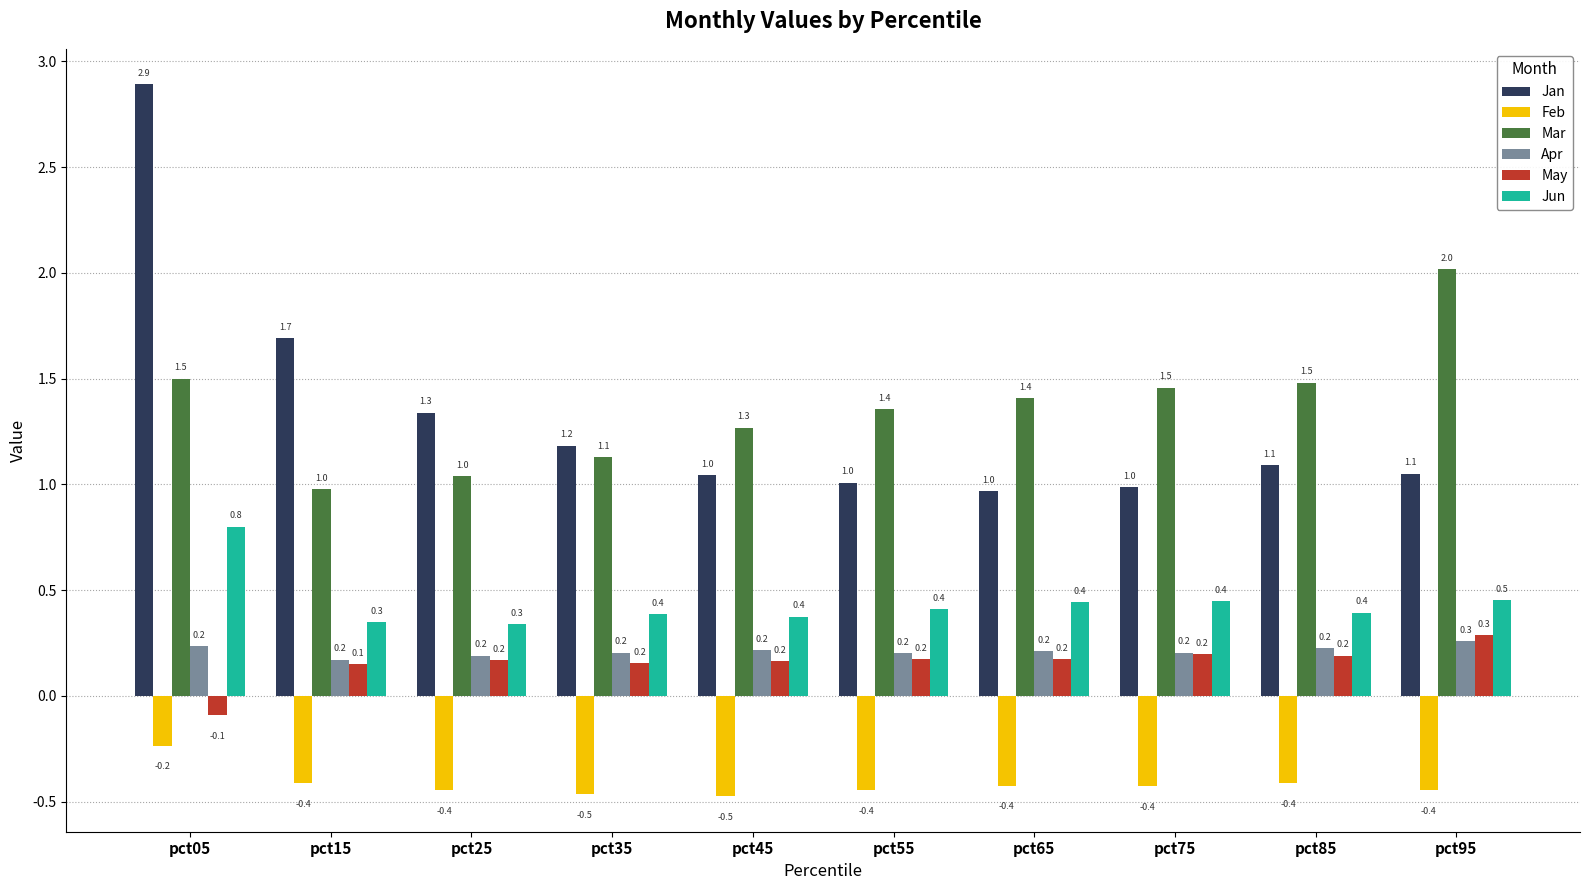

Is the value of Feb at pct45 greater than the value of Mar at pct05?

No